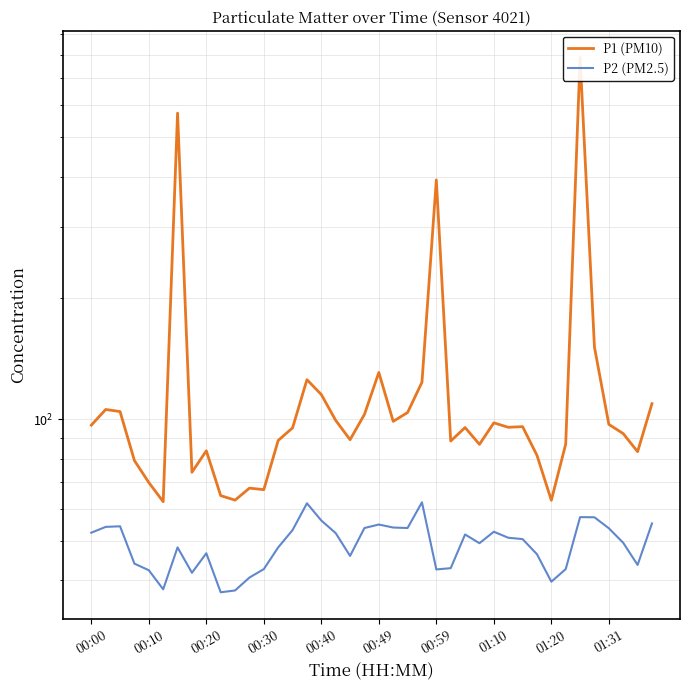

Rank the series by their maximum value, from lowest to highest.

P2 (PM2.5), P1 (PM10)